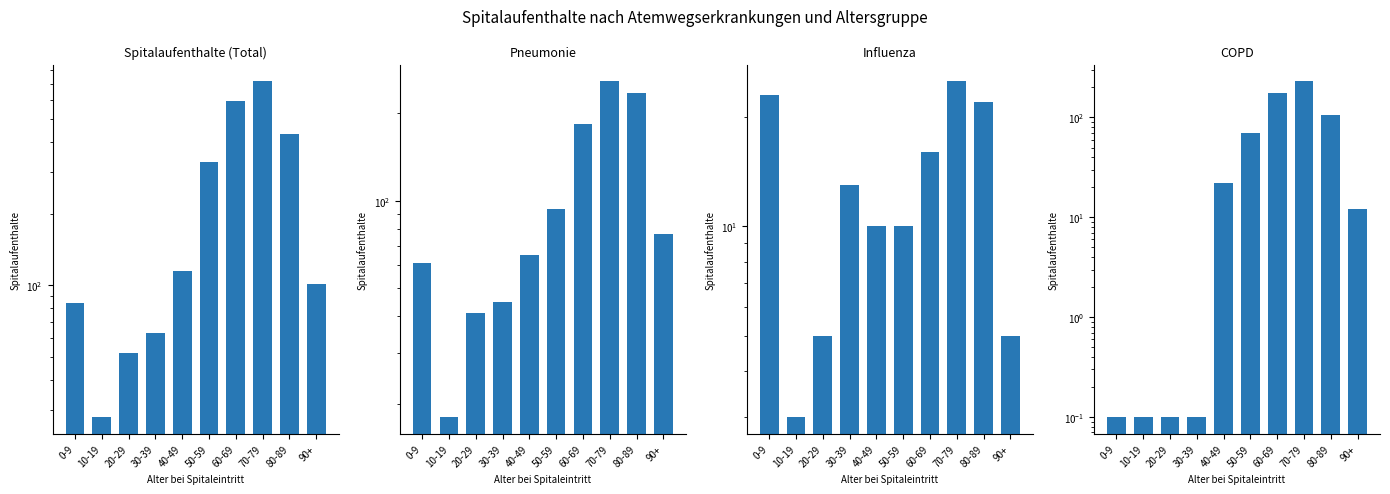

Which series contains the lowest Y value?

COPD